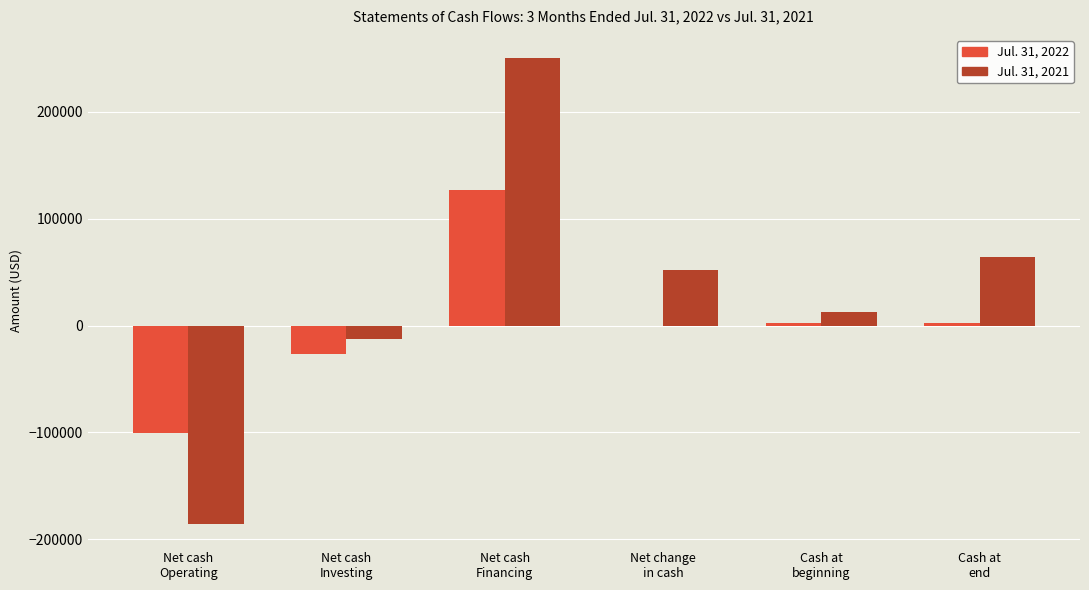

Count the number of data series in this chart.

2